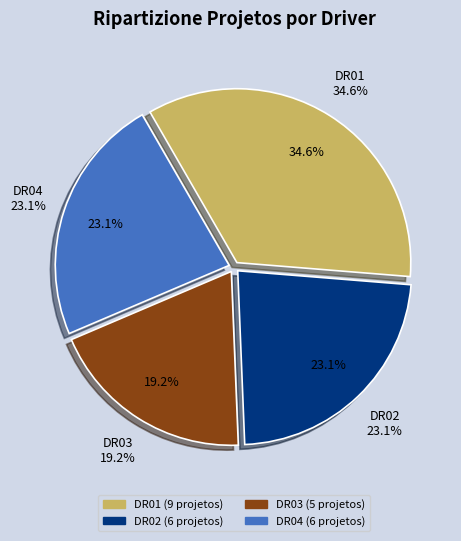

Is the sum of DR01 and Other greater than half?

No